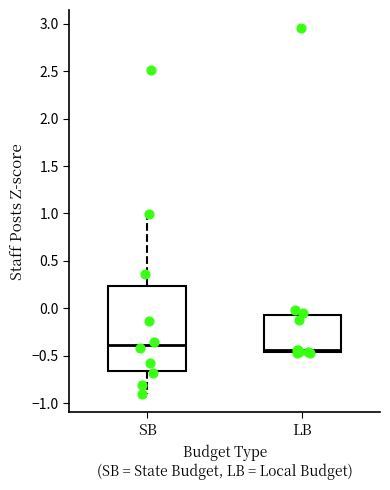

Where is the lower edge of the box for LB on the y-axis? The values are not printed on the chart, so give them approximately, as read against the axis.

-0.45